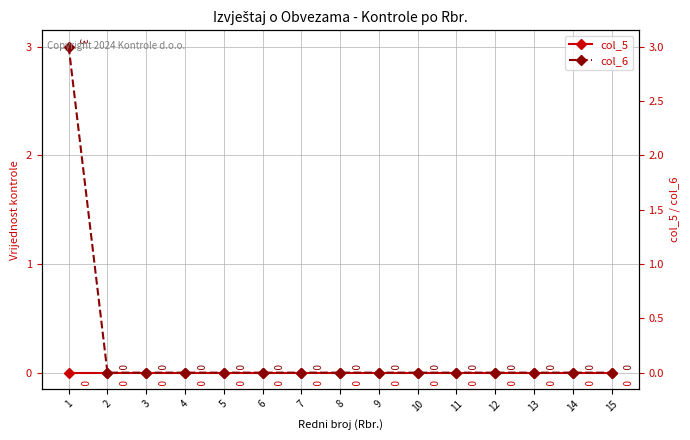

How many data points does each series have?

15